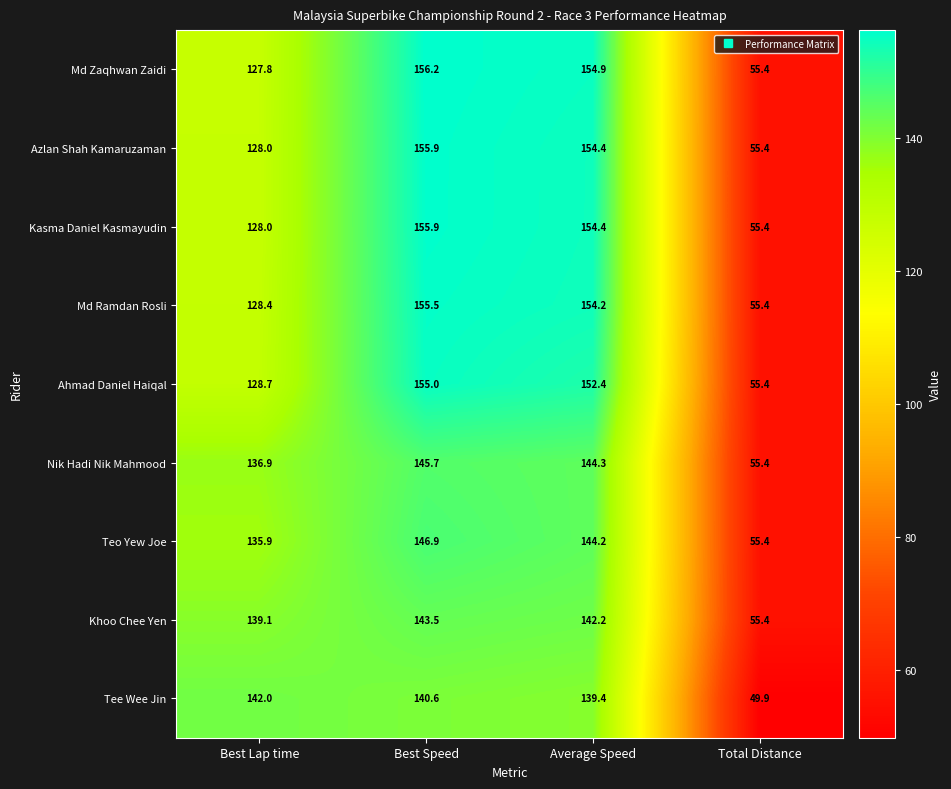

The Md Ramdan Rosli series shows 154.2 at Average Speed. True or false?

True